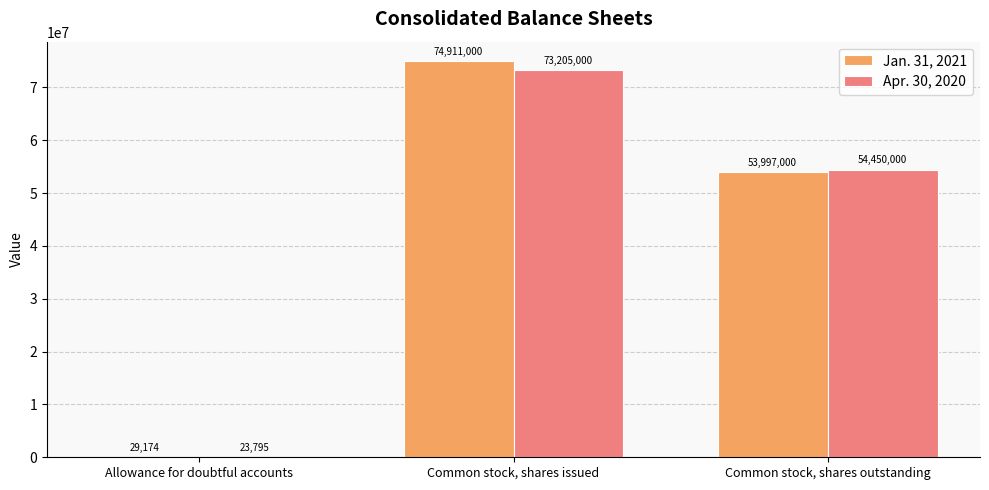

What is the sum of all Jan. 31, 2021 values?

128937174